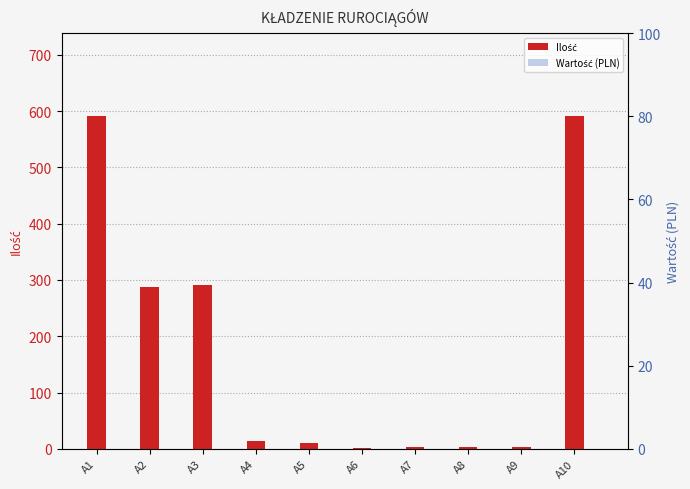

Which label corresponds to the largest value in the chart?

A1